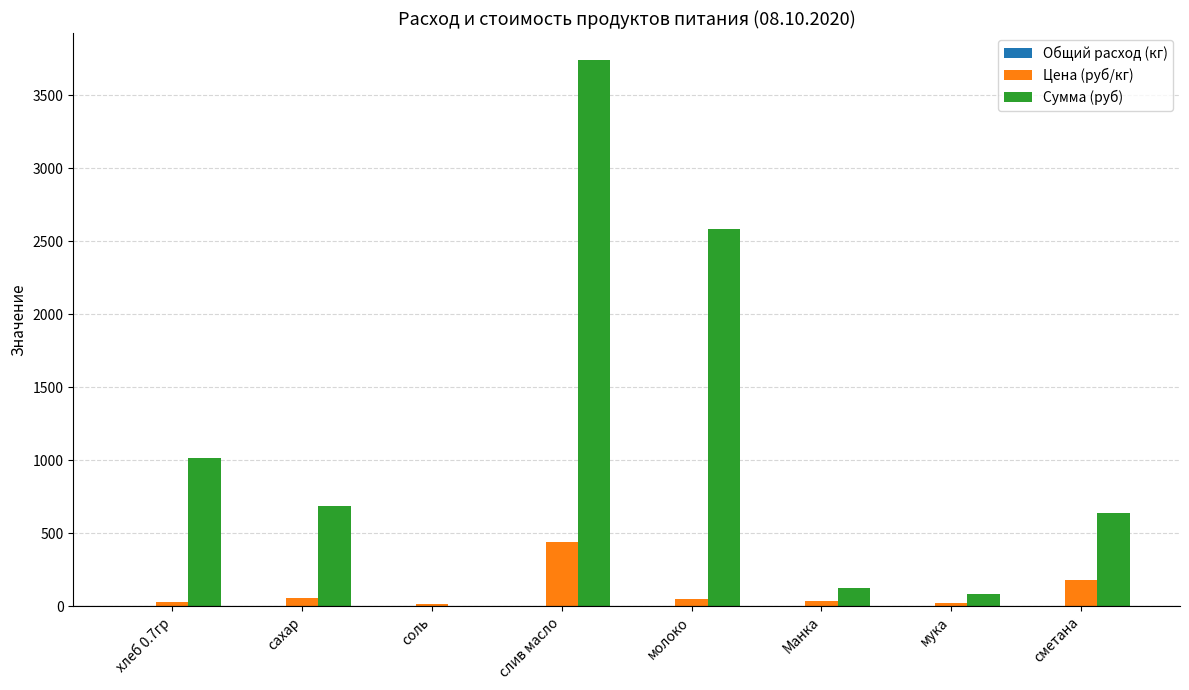

The value of Сумма (руб) at сахар is 993.2. True or false?

False